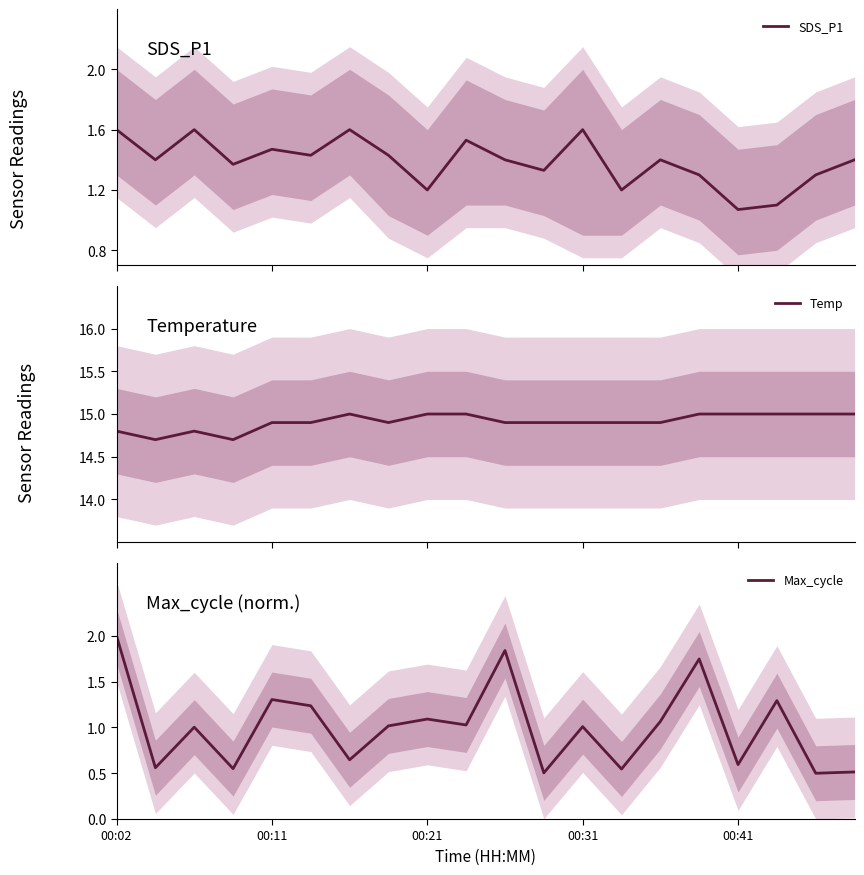

What position from the right is 14?

6